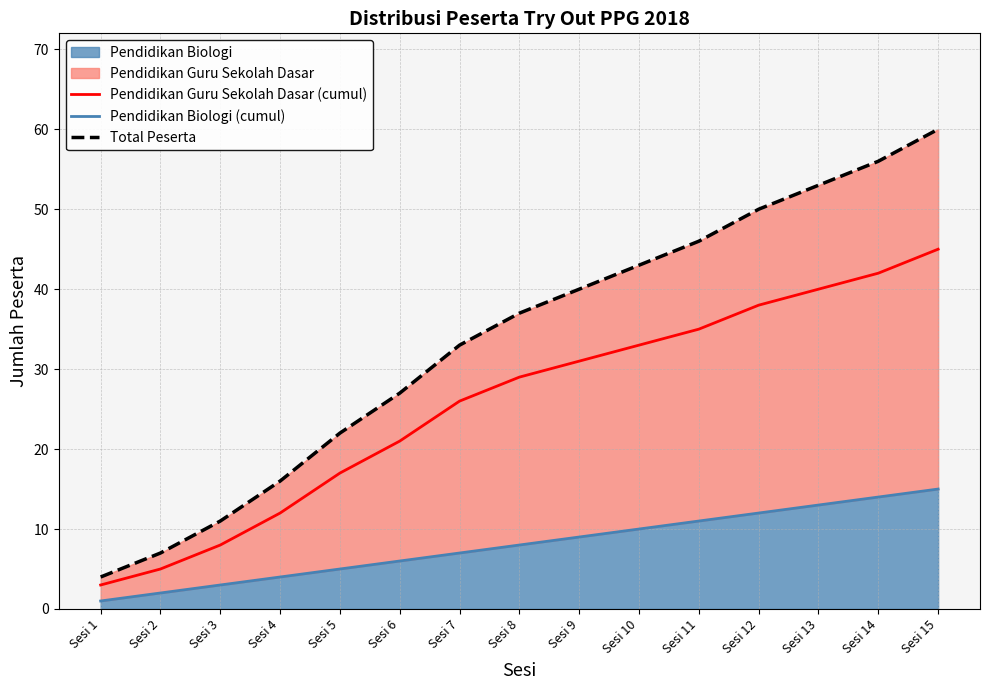

Where does the Pendidikan Guru Sekolah Dasar (cumul) series first go above 29?

Sesi 9